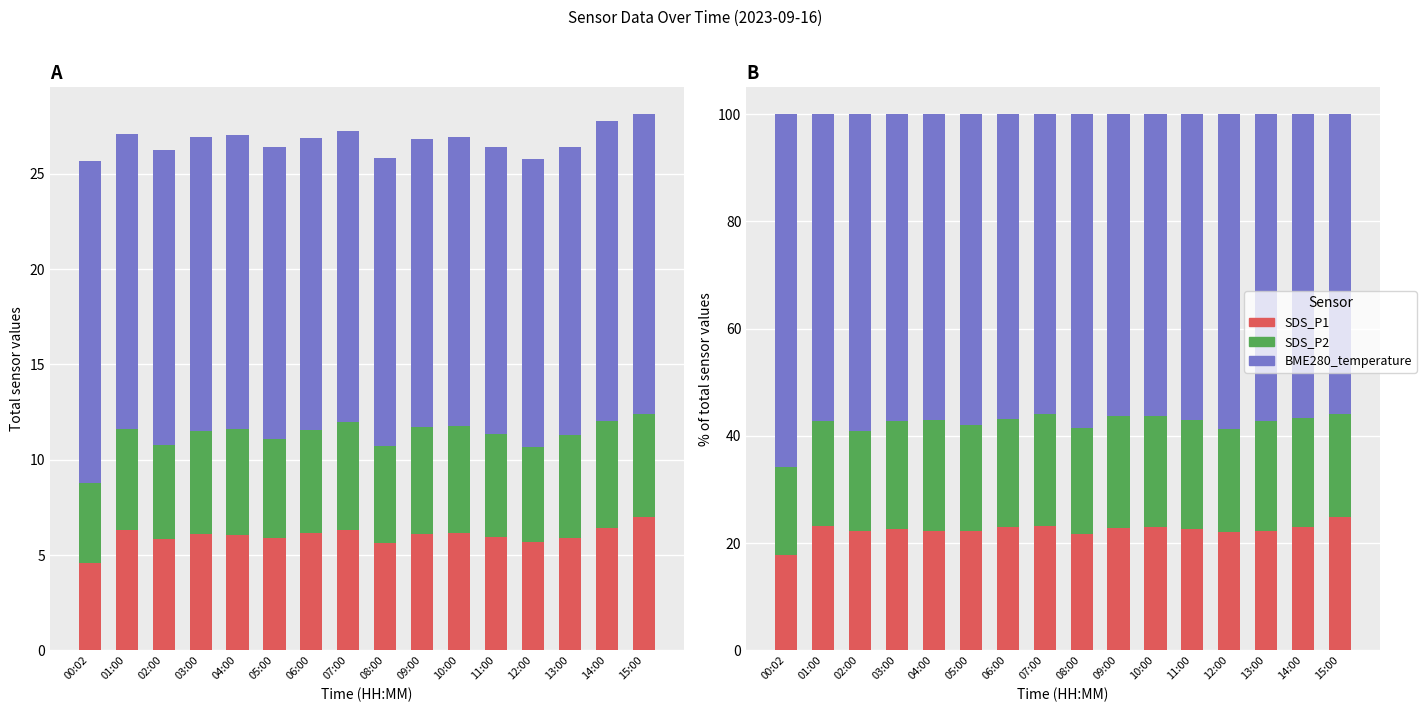

List the series in order of their peak value, highest first.

BME280_temperature, SDS_P1, SDS_P2